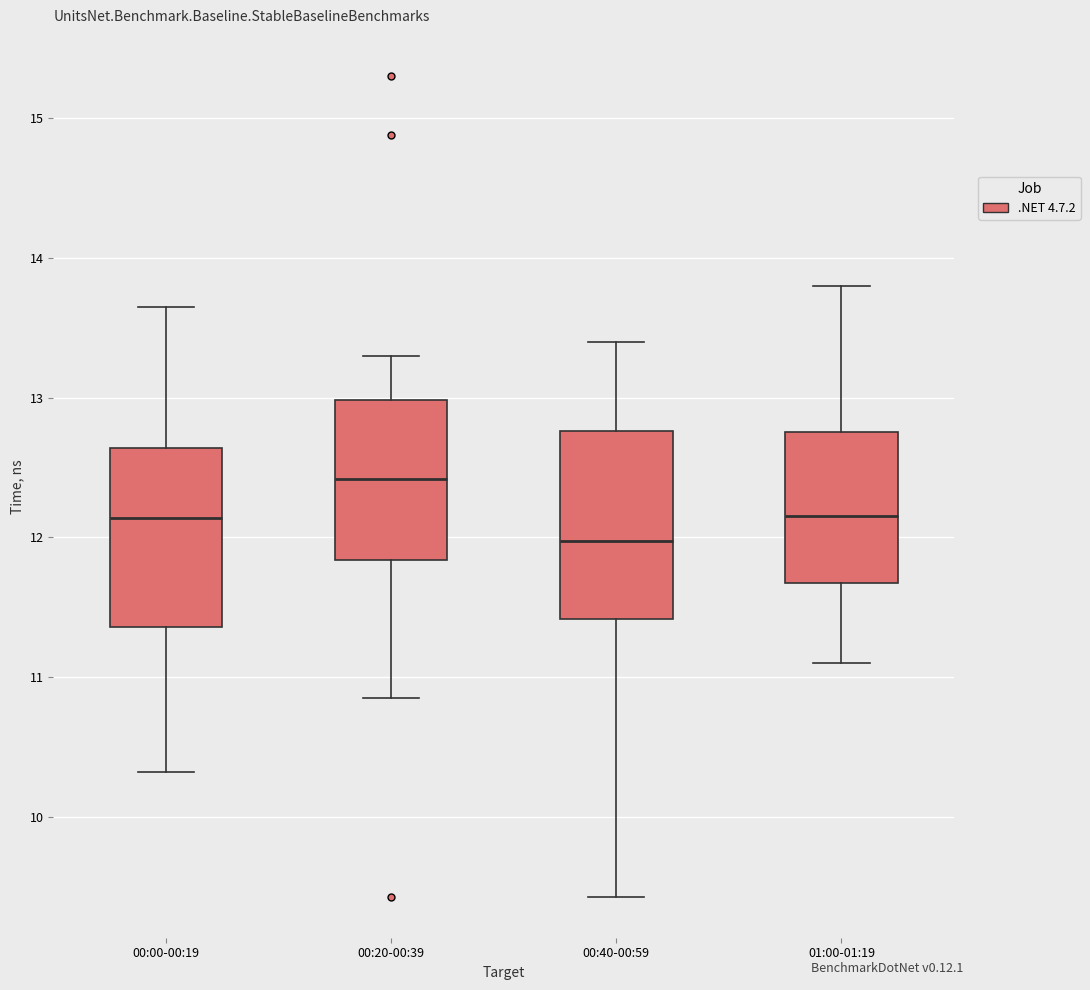

Reading left to right, read every box against the y-axis: the position of its median line, the range the box covers, and the ends of its whiskers. The values are not printed on the chart, so give them approximately, as read against the axis.

00:00-00:19: median 12.1, box 11.4 to 12.6, whiskers 10.3 to 13.7
00:20-00:39: median 12.4, box 11.8 to 13.0, whiskers 10.9 to 13.3
00:40-00:59: median 12.0, box 11.4 to 12.8, whiskers 9.4 to 13.4
01:00-01:19: median 12.2, box 11.7 to 12.8, whiskers 11.1 to 13.8